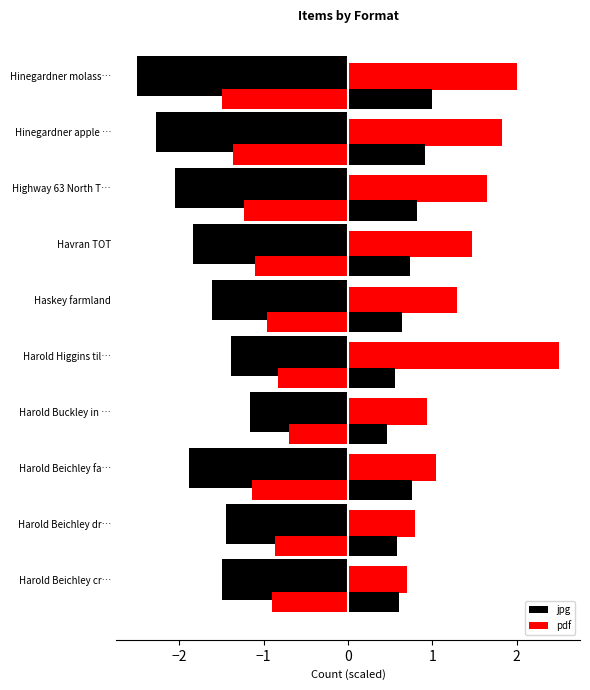

What is the value of the jpg bar at the 5th from the left?

-1.4